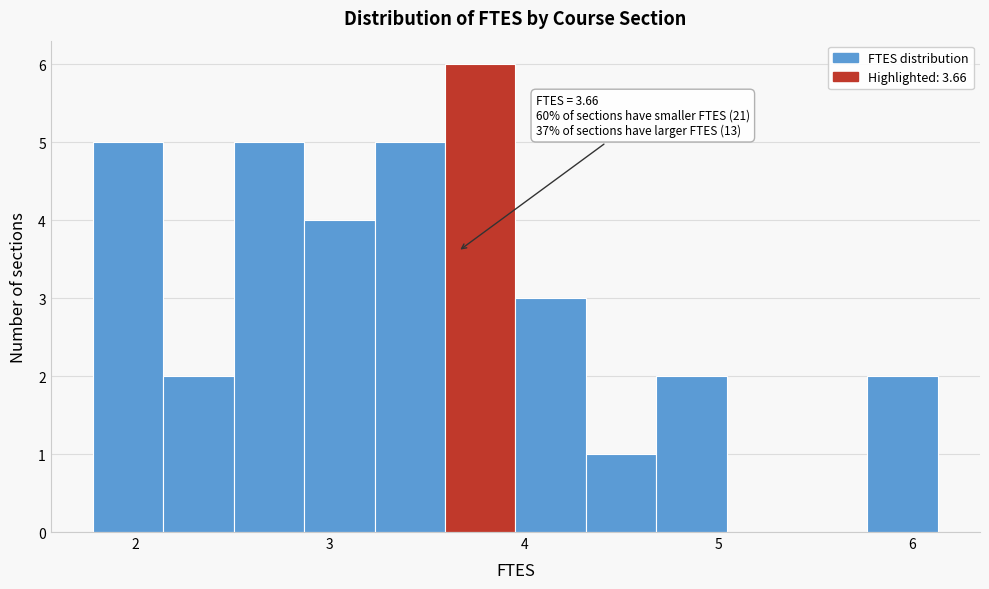

Read against the x-axis, roughly where is the centre of the tallest bar?

3.8